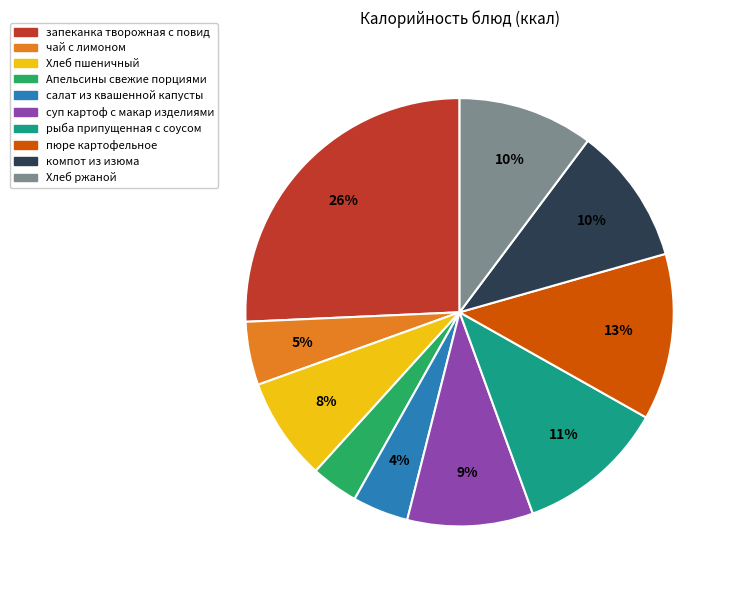

Which slice is the largest?

запеканка творожная с повид